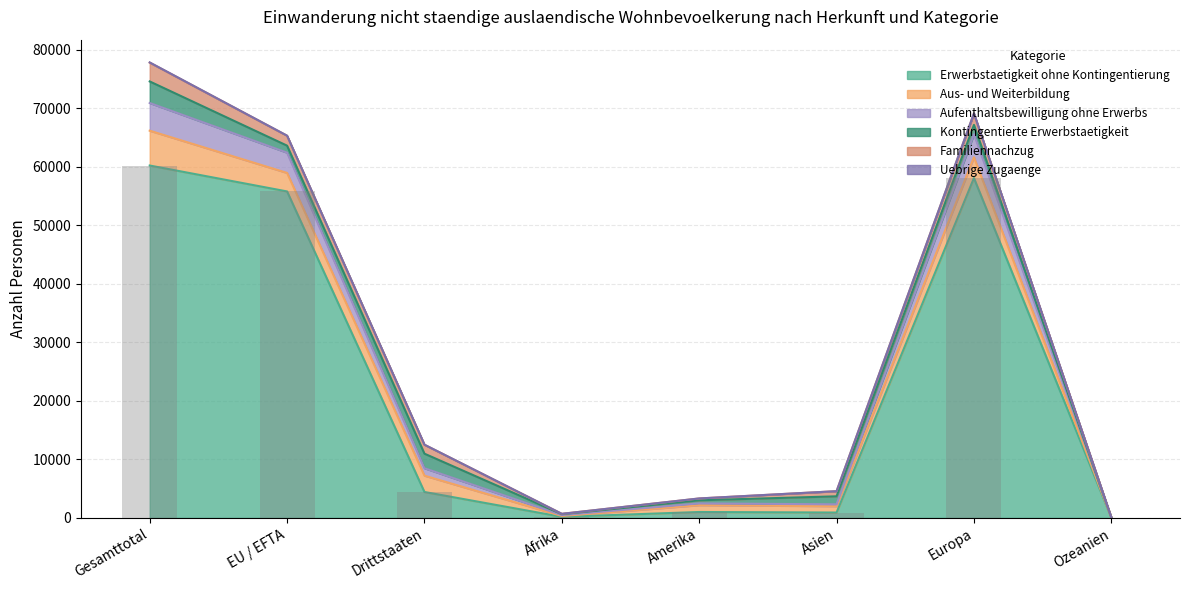

What is the total value across all series at Europa?

69140